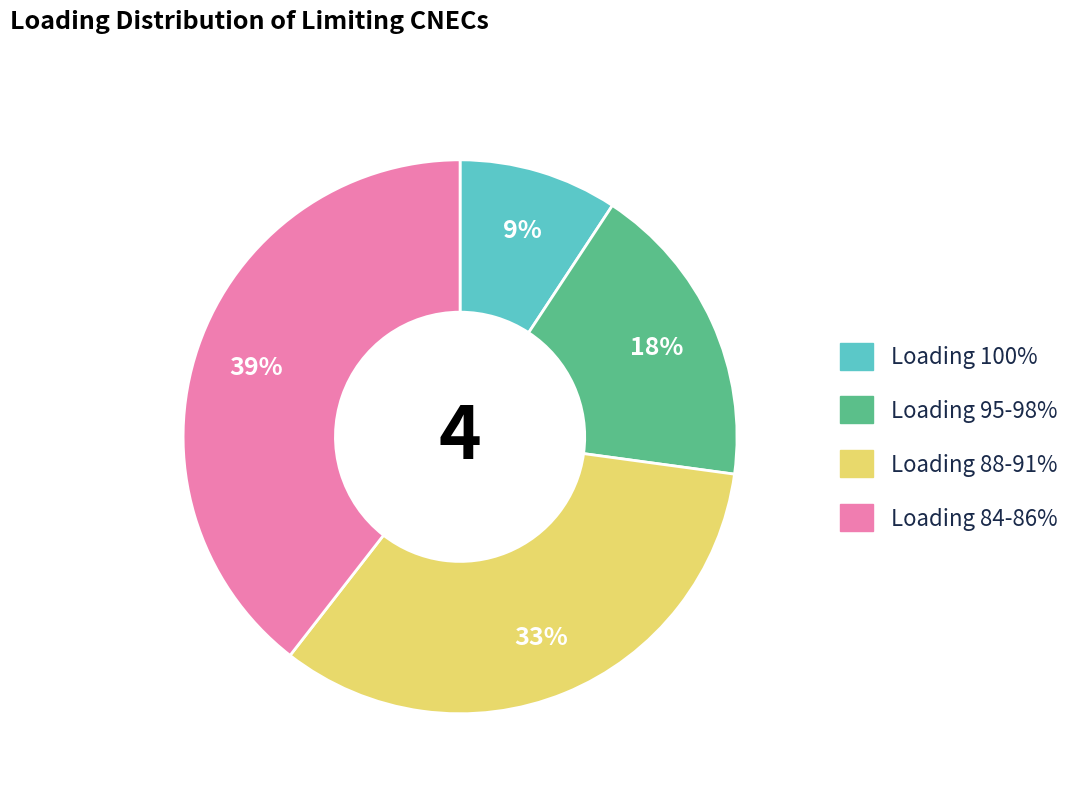

To the nearest percent, what is the difference between the largest and smallest slice percentages?

30%